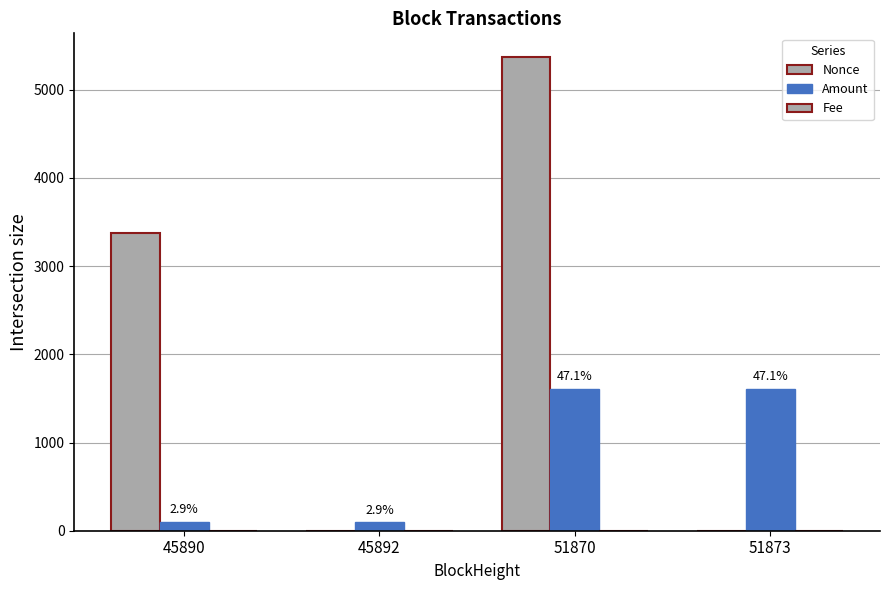

At which category is the sum across all series the highest?

51870